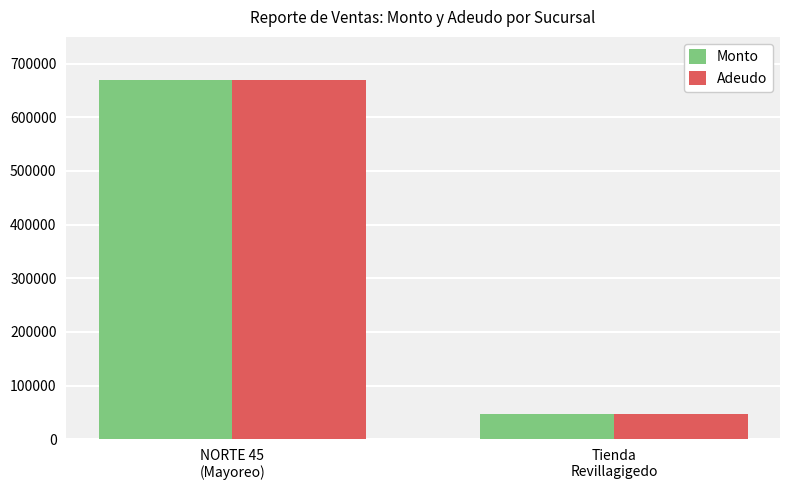

The value of Monto at Tienda
Revillagigedo is 47770. True or false?

True